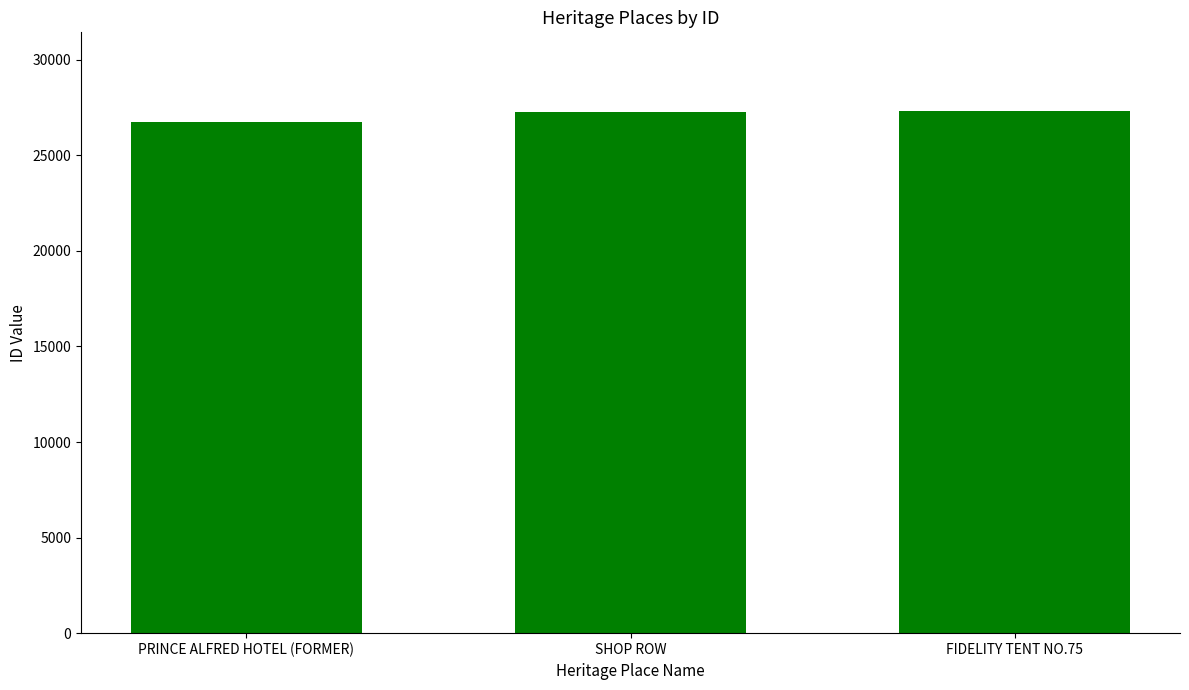

What is the label of the 2nd bar from the right?

SHOP ROW